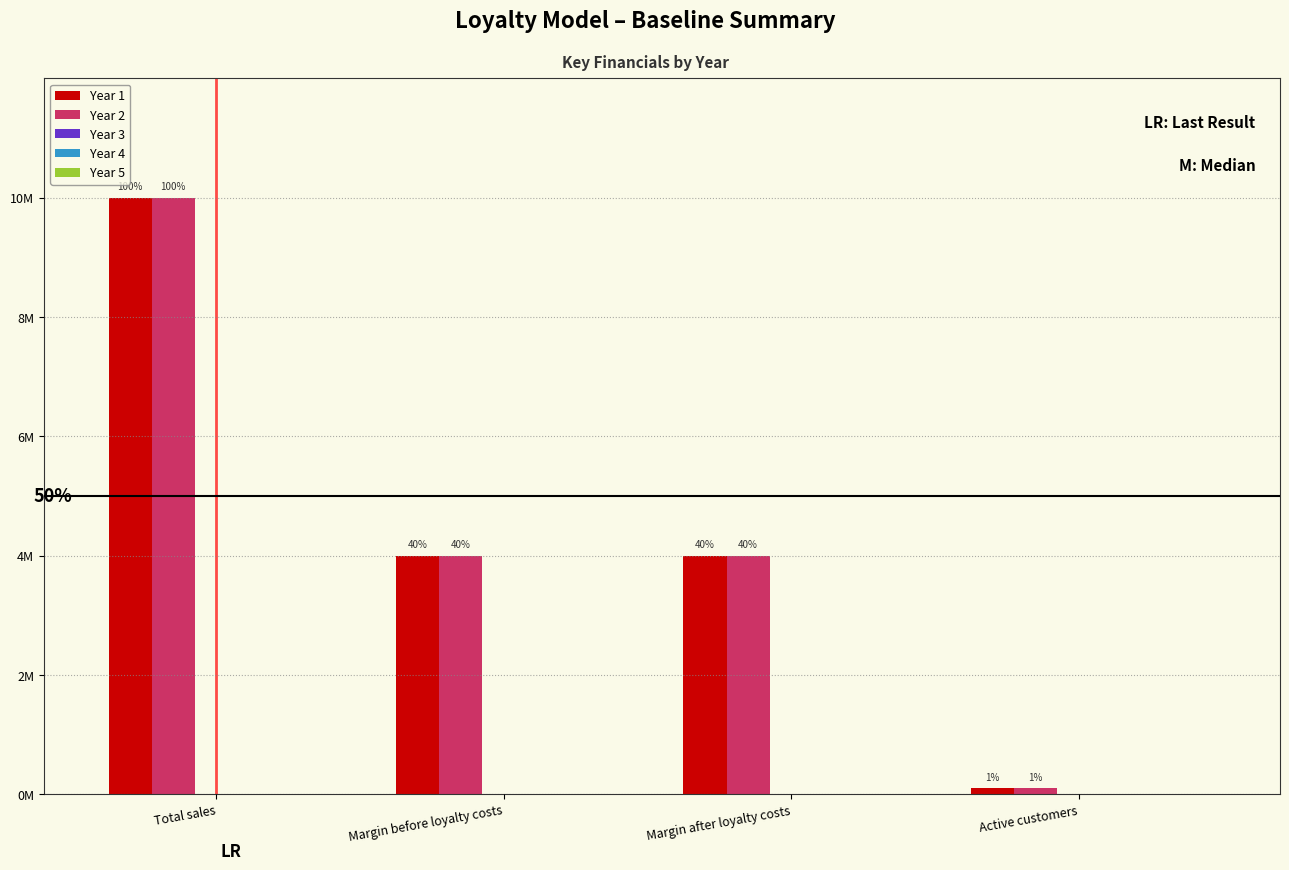

Reading left to right, extract all data points from this chart.

Year 1: 10000000	4000000	4000000	100000
Year 2: 10000000	4000000	4000000	100000
Year 3: 0	0	0	0
Year 4: 0	0	0	0
Year 5: 0	0	0	0